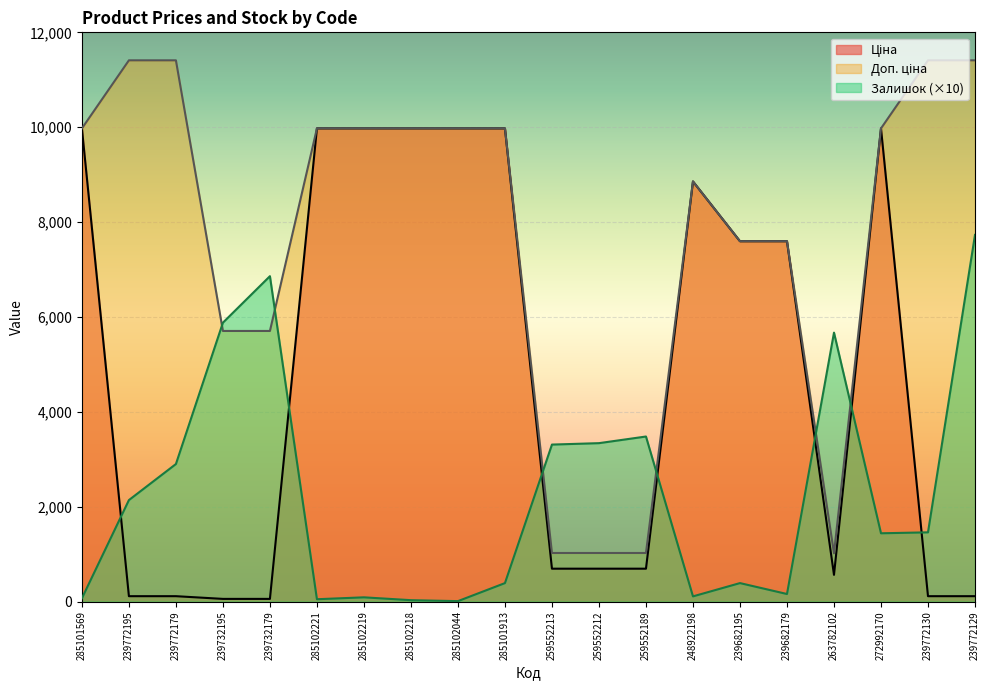

Is the value of Залишок at 263782102 greater than the value of Доп. ціна at 239732195?

No